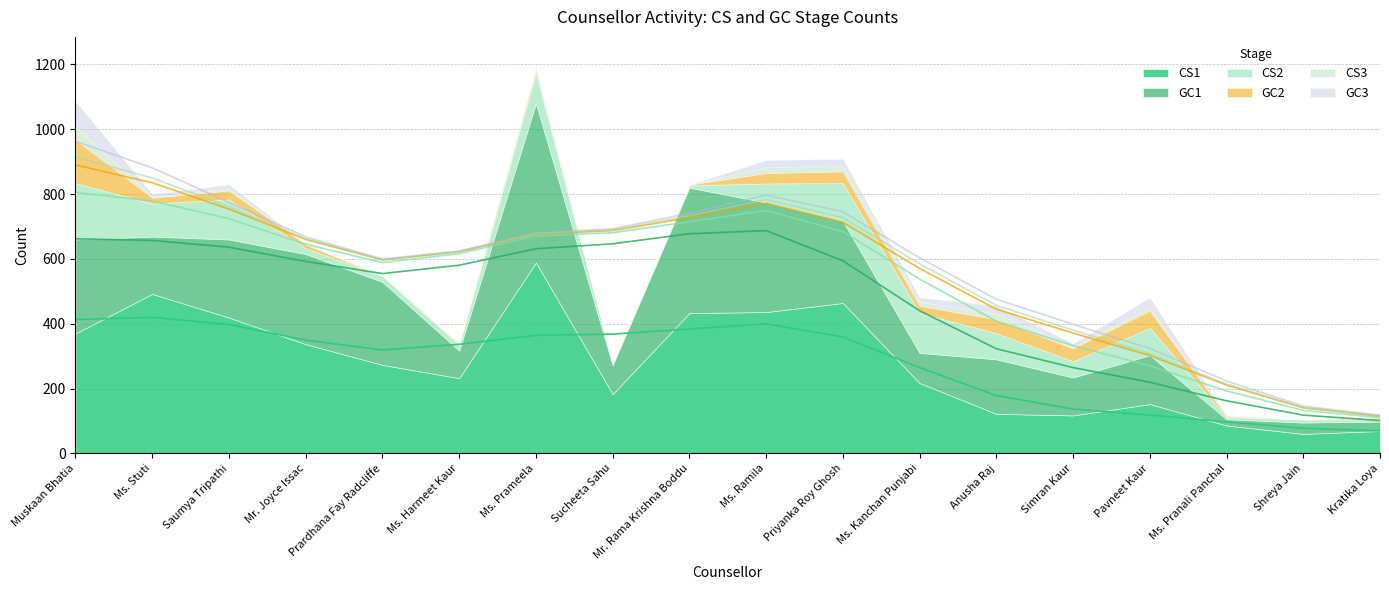

What are all the series names shown in the legend?

CS1, GC1, CS2, GC2, CS3, GC3